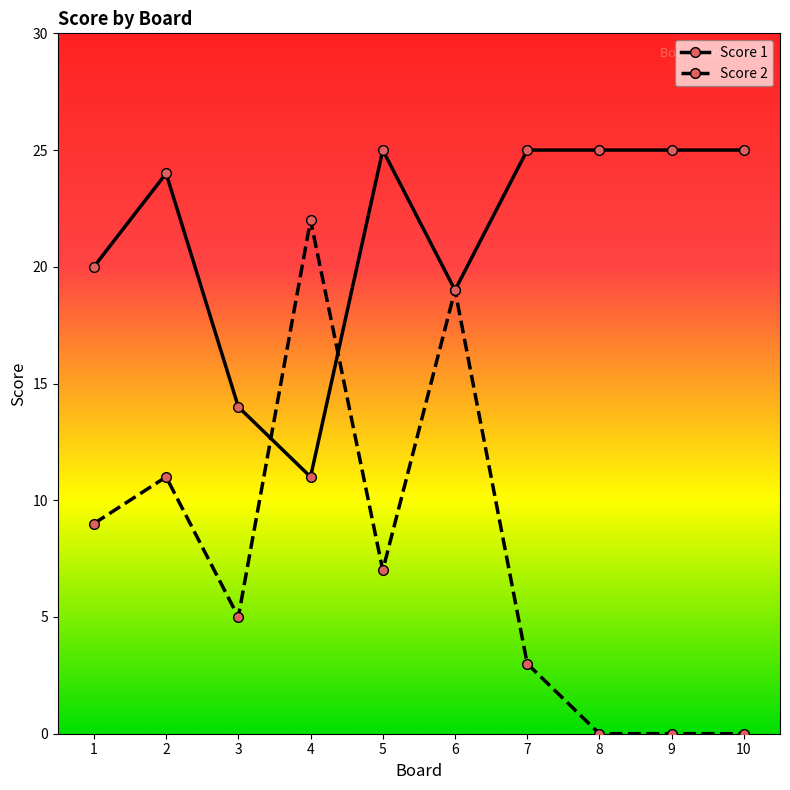

How many lines are shown in the chart?

2